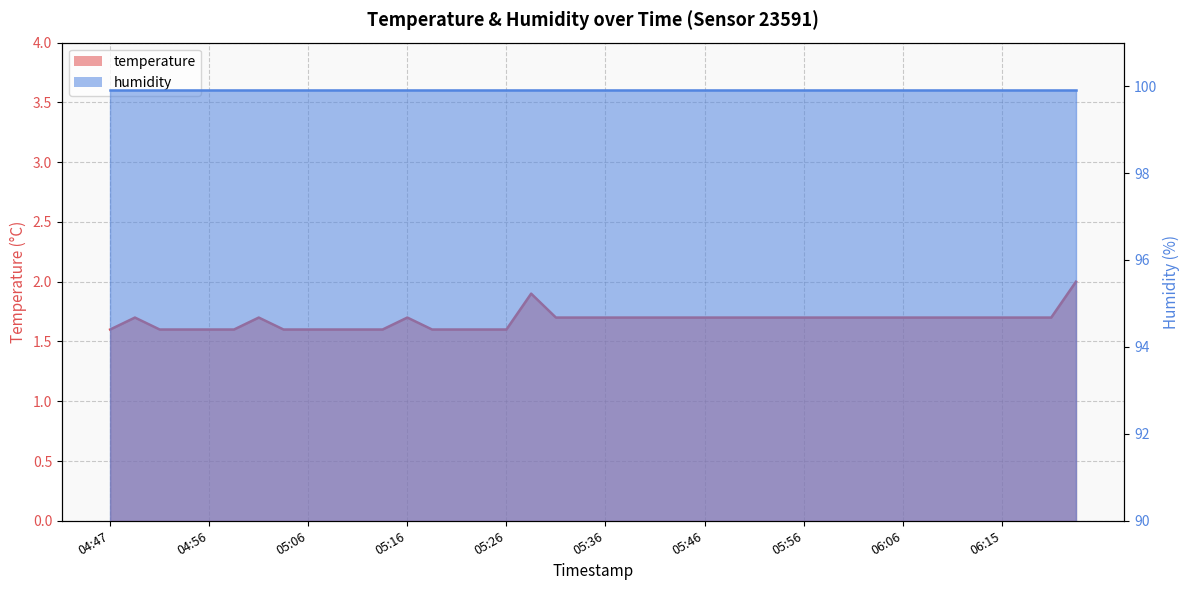

Reading right to left, what are all the values shown in this chart?

06:23=2.0	06:20=1.7	06:18=1.7	06:15=1.7	06:13=1.7	06:10=1.7	06:08=1.7	06:06=1.7	06:03=1.7	06:01=1.7	05:58=1.7	05:56=1.7	05:53=1.7	05:51=1.7	05:48=1.7	05:46=1.7	05:43=1.7	05:41=1.7	05:38=1.7	05:36=1.7	05:33=1.7	05:31=1.7	05:29=1.9	05:26=1.6	05:24=1.6	05:21=1.6	05:19=1.6	05:16=1.7	05:14=1.6	05:11=1.6	05:09=1.6	05:06=1.6	05:04=1.6	05:01=1.7	04:59=1.6	04:56=1.6	04:54=1.6	04:52=1.6	04:49=1.7	04:47=1.6